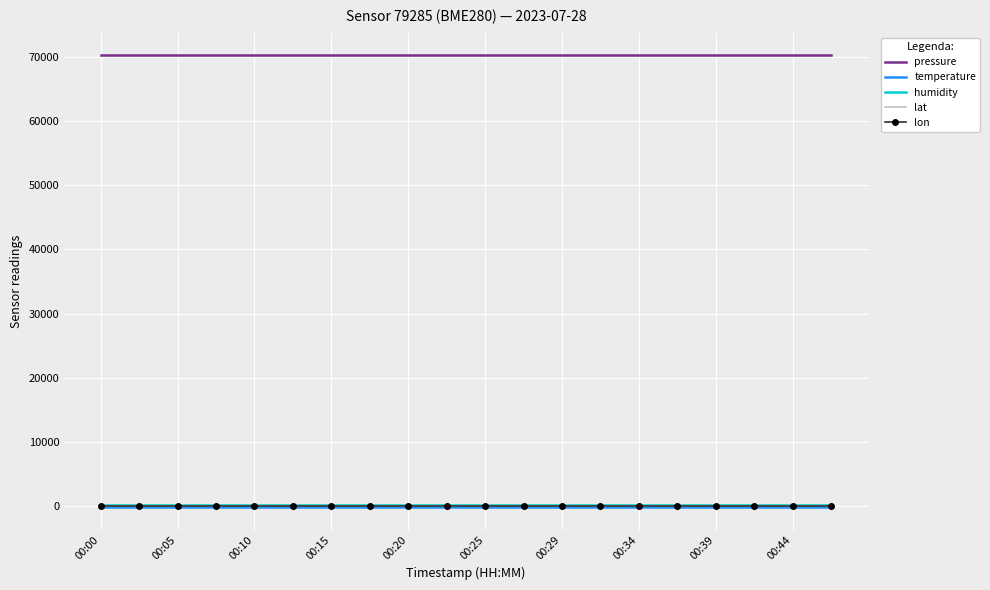

True or false: pressure and lon cross at least once.

False